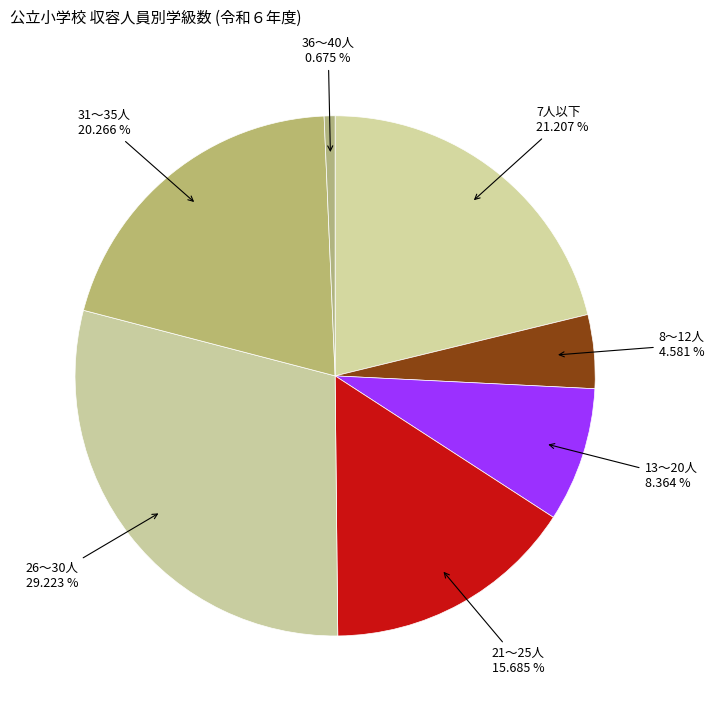

To the nearest percent, what is the difference between the largest and smallest slice percentages?

29%